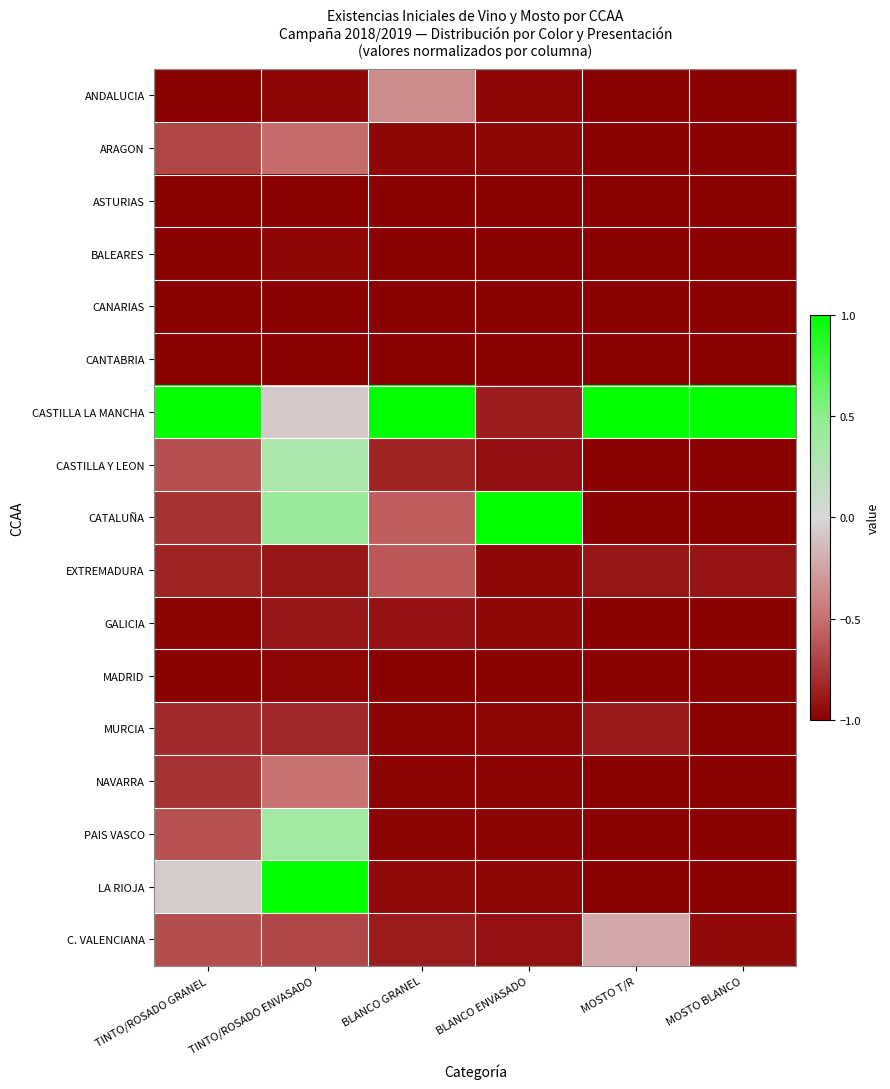

Reading left to right, what are all the values shown in this chart?

ANDALUCIA: TINTO/ROSADO GRANEL=-1.0	TINTO/ROSADO ENVASADO=-1.0	BLANCO GRANEL=-0.4	BLANCO ENVASADO=-1.0	MOSTO T/R=-1.0	MOSTO BLANCO=-1.0
ARAGON: TINTO/ROSADO GRANEL=-0.7	TINTO/ROSADO ENVASADO=-0.5	BLANCO GRANEL=-1.0	BLANCO ENVASADO=-1.0	MOSTO T/R=-1.0	MOSTO BLANCO=-1.0
ASTURIAS: TINTO/ROSADO GRANEL=-1.0	TINTO/ROSADO ENVASADO=-1.0	BLANCO GRANEL=-1.0	BLANCO ENVASADO=-1.0	MOSTO T/R=-1.0	MOSTO BLANCO=-1.0
BALEARES: TINTO/ROSADO GRANEL=-1.0	TINTO/ROSADO ENVASADO=-1.0	BLANCO GRANEL=-1.0	BLANCO ENVASADO=-1.0	MOSTO T/R=-1.0	MOSTO BLANCO=-1.0
CANARIAS: TINTO/ROSADO GRANEL=-1.0	TINTO/ROSADO ENVASADO=-1.0	BLANCO GRANEL=-1.0	BLANCO ENVASADO=-1.0	MOSTO T/R=-1.0	MOSTO BLANCO=-1.0
CANTABRIA: TINTO/ROSADO GRANEL=-1.0	TINTO/ROSADO ENVASADO=-1.0	BLANCO GRANEL=-1.0	BLANCO ENVASADO=-1.0	MOSTO T/R=-1.0	MOSTO BLANCO=-1.0
CASTILLA LA MANCHA: TINTO/ROSADO GRANEL=1.0	TINTO/ROSADO ENVASADO=-0.1	BLANCO GRANEL=1.0	BLANCO ENVASADO=-0.9	MOSTO T/R=1.0	MOSTO BLANCO=1.0
CASTILLA Y LEON: TINTO/ROSADO GRANEL=-0.6	TINTO/ROSADO ENVASADO=0.3	BLANCO GRANEL=-0.8	BLANCO ENVASADO=-0.9	MOSTO T/R=-1.0	MOSTO BLANCO=-1.0
CATALUÑA: TINTO/ROSADO GRANEL=-0.8	TINTO/ROSADO ENVASADO=0.4	BLANCO GRANEL=-0.6	BLANCO ENVASADO=1.0	MOSTO T/R=-1.0	MOSTO BLANCO=-1.0
EXTREMADURA: TINTO/ROSADO GRANEL=-0.8	TINTO/ROSADO ENVASADO=-0.9	BLANCO GRANEL=-0.6	BLANCO ENVASADO=-1.0	MOSTO T/R=-0.9	MOSTO BLANCO=-0.9
GALICIA: TINTO/ROSADO GRANEL=-1.0	TINTO/ROSADO ENVASADO=-0.9	BLANCO GRANEL=-0.9	BLANCO ENVASADO=-1.0	MOSTO T/R=-1.0	MOSTO BLANCO=-1.0
MADRID: TINTO/ROSADO GRANEL=-1.0	TINTO/ROSADO ENVASADO=-1.0	BLANCO GRANEL=-1.0	BLANCO ENVASADO=-1.0	MOSTO T/R=-1.0	MOSTO BLANCO=-1.0
MURCIA: TINTO/ROSADO GRANEL=-0.8	TINTO/ROSADO ENVASADO=-0.8	BLANCO GRANEL=-1.0	BLANCO ENVASADO=-1.0	MOSTO T/R=-0.9	MOSTO BLANCO=-1.0
NAVARRA: TINTO/ROSADO GRANEL=-0.8	TINTO/ROSADO ENVASADO=-0.5	BLANCO GRANEL=-1.0	BLANCO ENVASADO=-1.0	MOSTO T/R=-1.0	MOSTO BLANCO=-1.0
PAIS VASCO: TINTO/ROSADO GRANEL=-0.6	TINTO/ROSADO ENVASADO=0.4	BLANCO GRANEL=-1.0	BLANCO ENVASADO=-1.0	MOSTO T/R=-1.0	MOSTO BLANCO=-1.0
LA RIOJA: TINTO/ROSADO GRANEL=-0.1	TINTO/ROSADO ENVASADO=1.0	BLANCO GRANEL=-1.0	BLANCO ENVASADO=-1.0	MOSTO T/R=-1.0	MOSTO BLANCO=-1.0
C. VALENCIANA: TINTO/ROSADO GRANEL=-0.7	TINTO/ROSADO ENVASADO=-0.7	BLANCO GRANEL=-0.9	BLANCO ENVASADO=-0.9	MOSTO T/R=-0.2	MOSTO BLANCO=-1.0